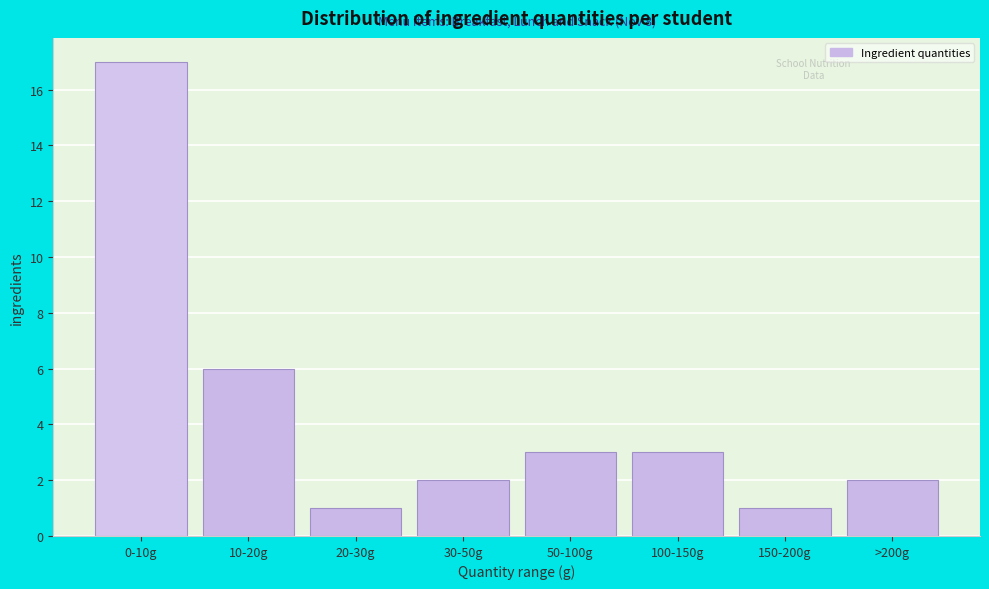

Reading left to right, transcribe all the data shown in this chart.

0-10g=17	10-20g=6	20-30g=1	30-50g=2	50-100g=3	100-150g=3	150-200g=1	>200g=2